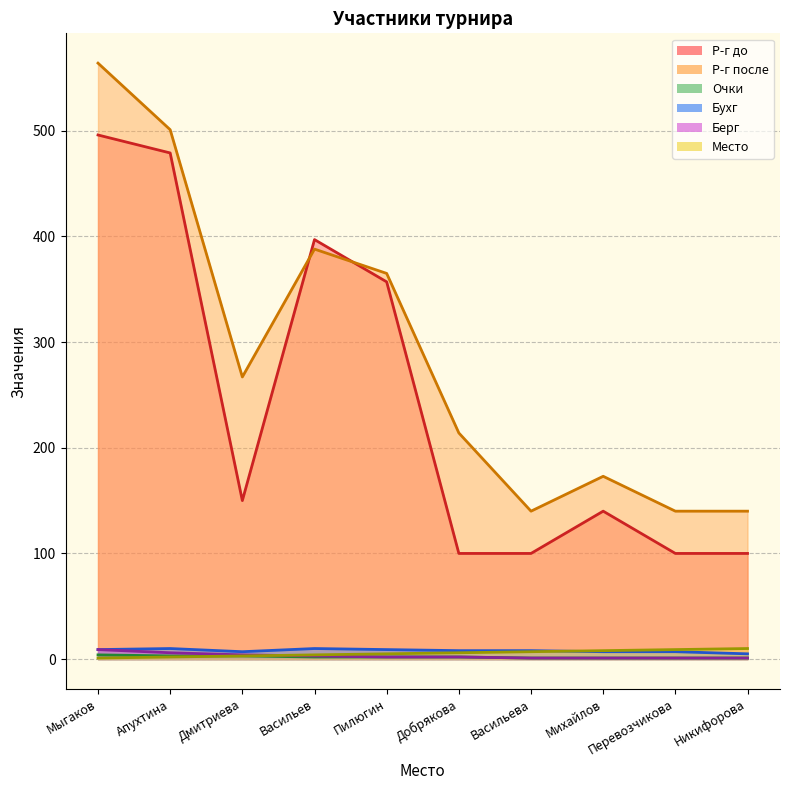

How many interior local peaks does the Бухг series have?

2